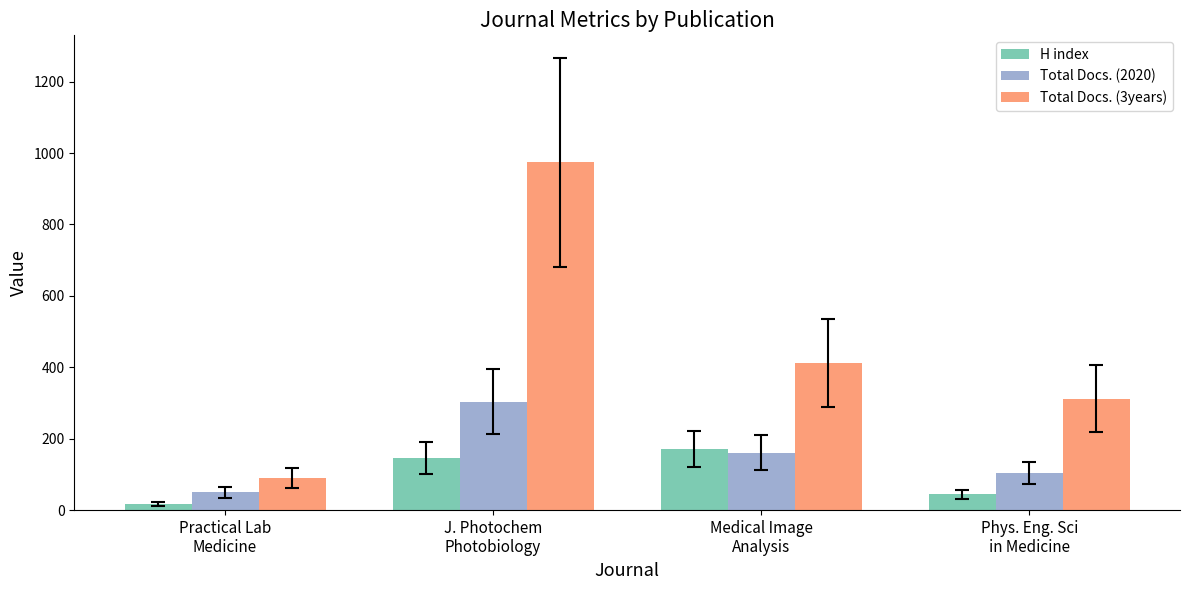

Reading right to left, transcribe all the data shown in this chart.

H index: Phys. Eng. Sci
in Medicine=44	Medical Image
Analysis=171	J. Photochem
Photobiology=146	Practical Lab
Medicine=18
Total Docs. (2020): Phys. Eng. Sci
in Medicine=104	Medical Image
Analysis=161	J. Photochem
Photobiology=304	Practical Lab
Medicine=50
Total Docs. (3years): Phys. Eng. Sci
in Medicine=312	Medical Image
Analysis=412	J. Photochem
Photobiology=974	Practical Lab
Medicine=90